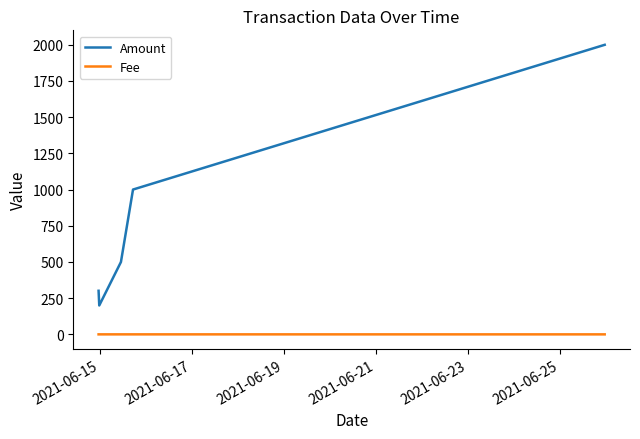

Which series has the largest total across all categories?

Amount